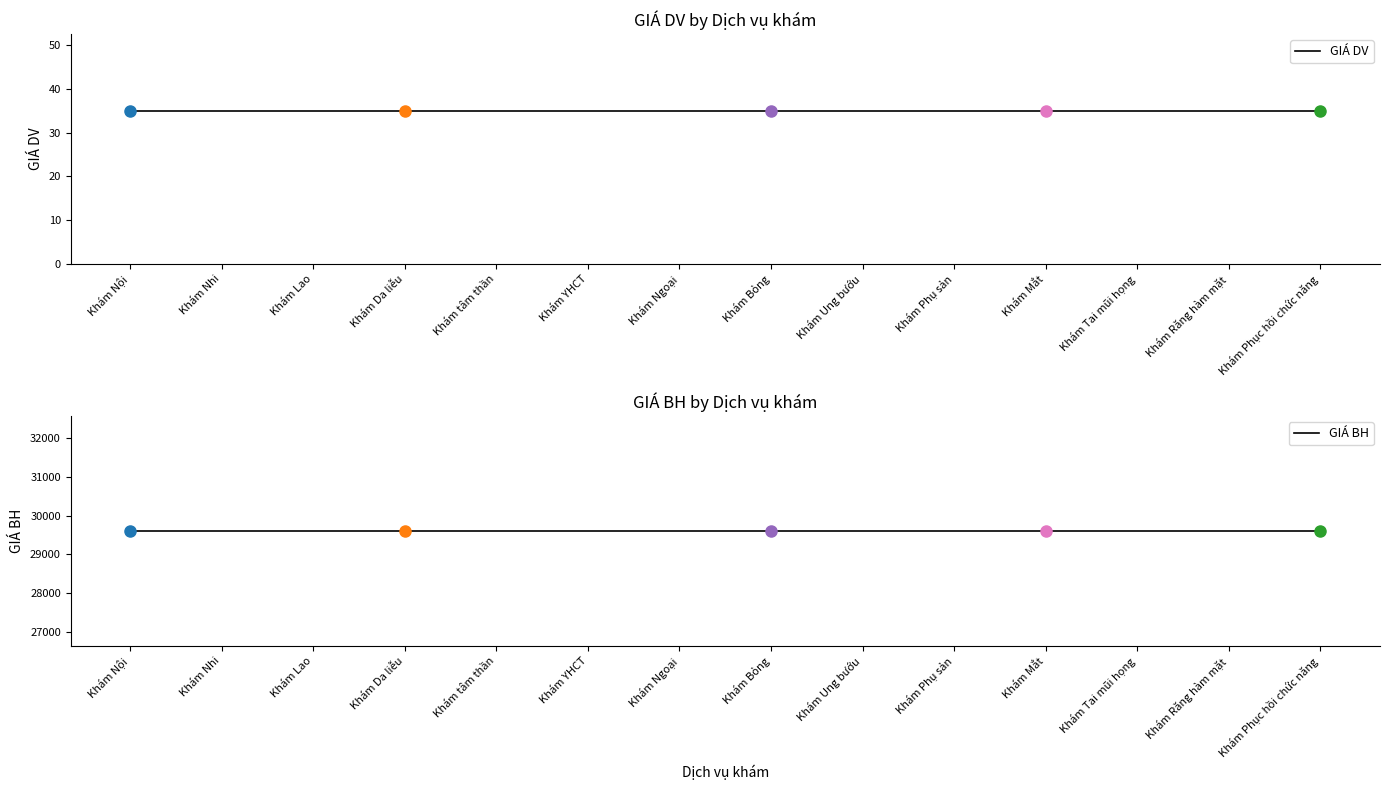

What is the average value of the GIÁ BH series?

29600